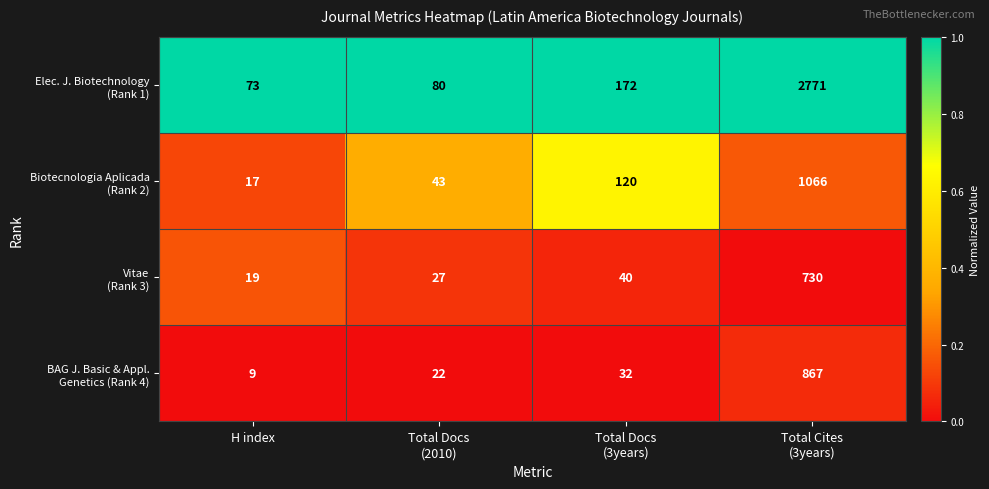

What is the total value across all series at Total Cites
(3years)?

5434